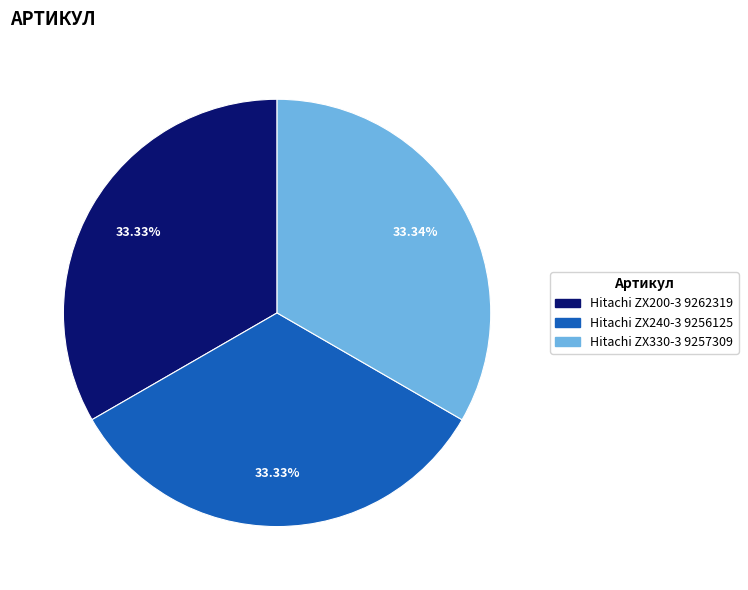

Is there a majority slice in this chart?

No